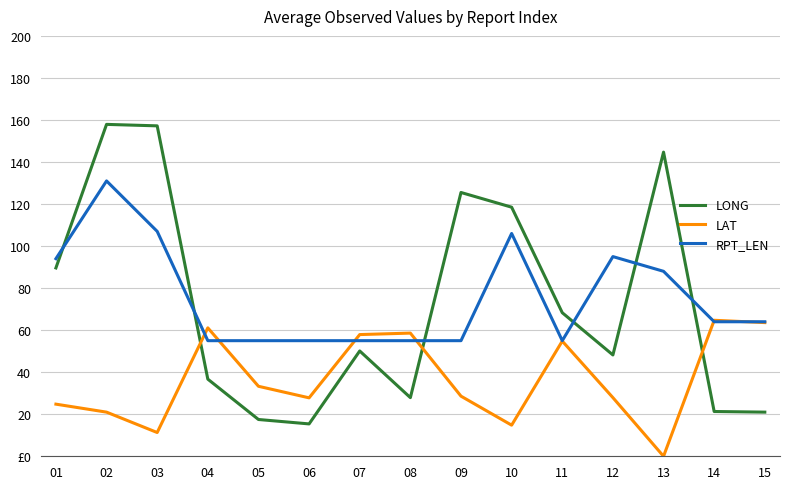

The value of RPT_LEN at 05 is 55.0. True or false?

True